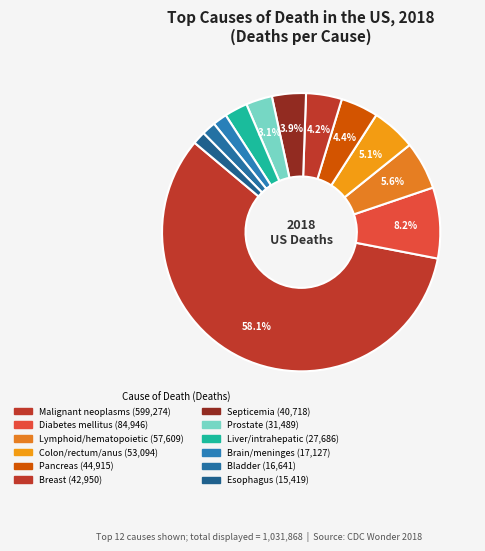

Is there a majority slice in this chart?

Yes